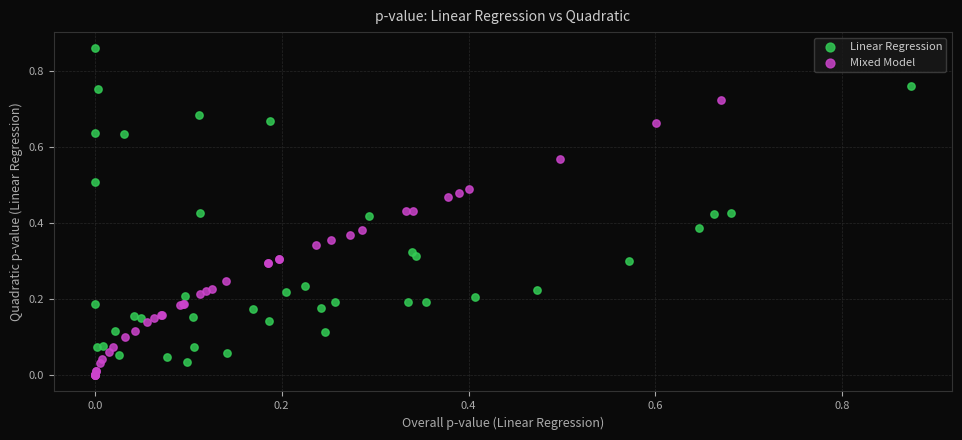

Which series contains the lowest Y value?

Mixed Model